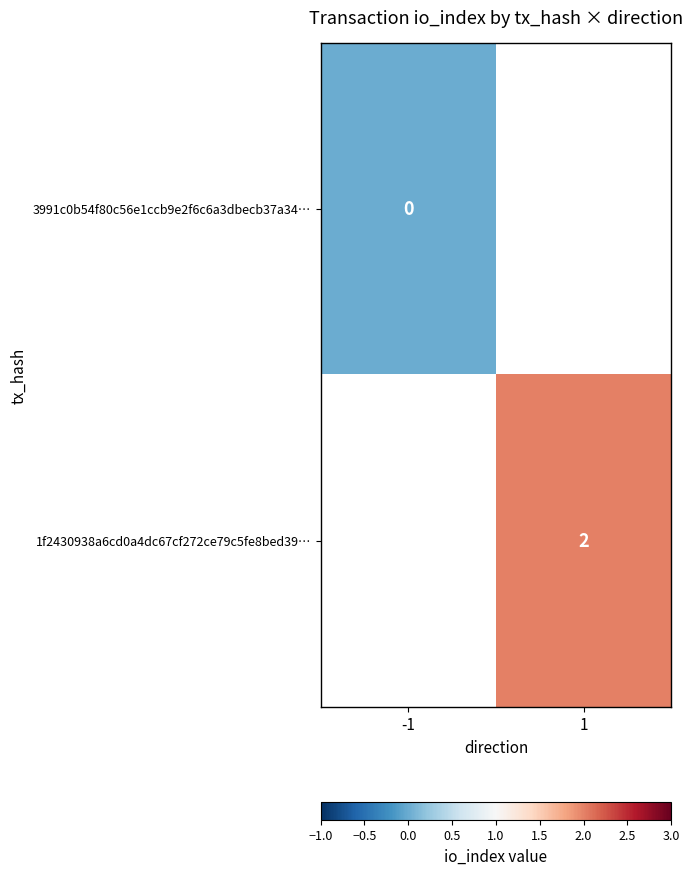

Is the value of 1f2430938a6cd0a4dc67cf272ce79c5fe8bed39… at 1 greater than the value of 3991c0b54f80c56e1ccb9e2f6c6a3dbecb37a34… at -1?

Yes